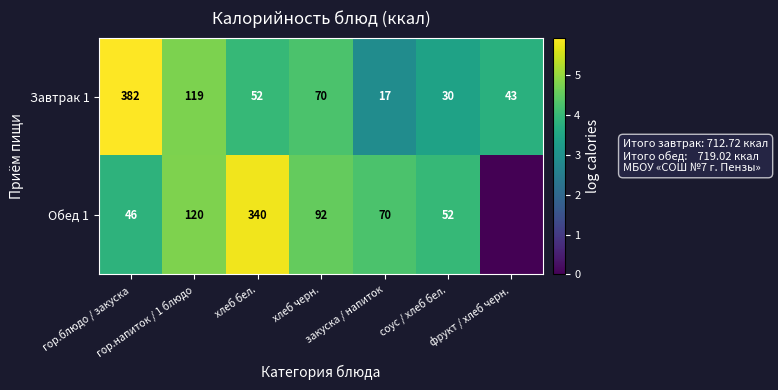

What is the difference between the second highest and second lowest values in the Завтрак 1 series?

89